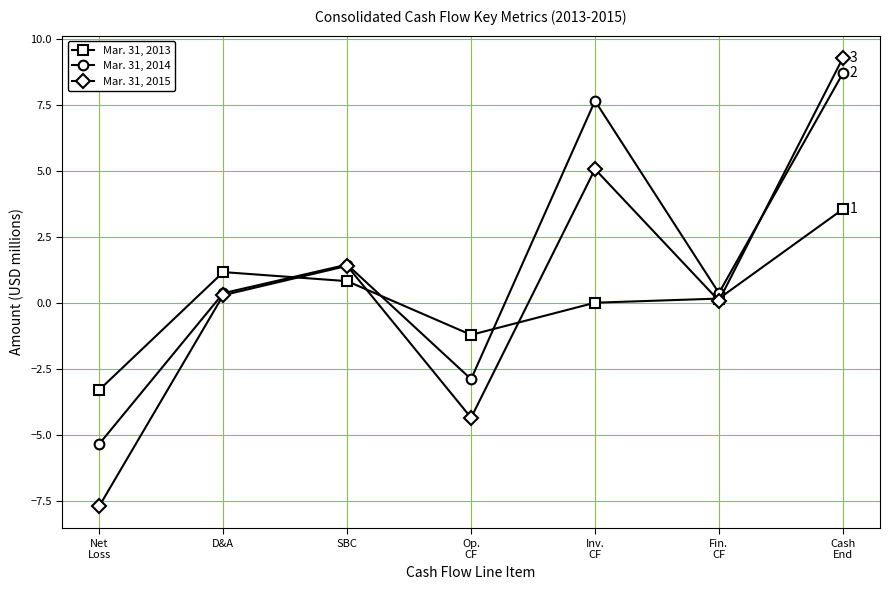

What is the lowest value of the Mar. 31, 2013 series?

-3.3